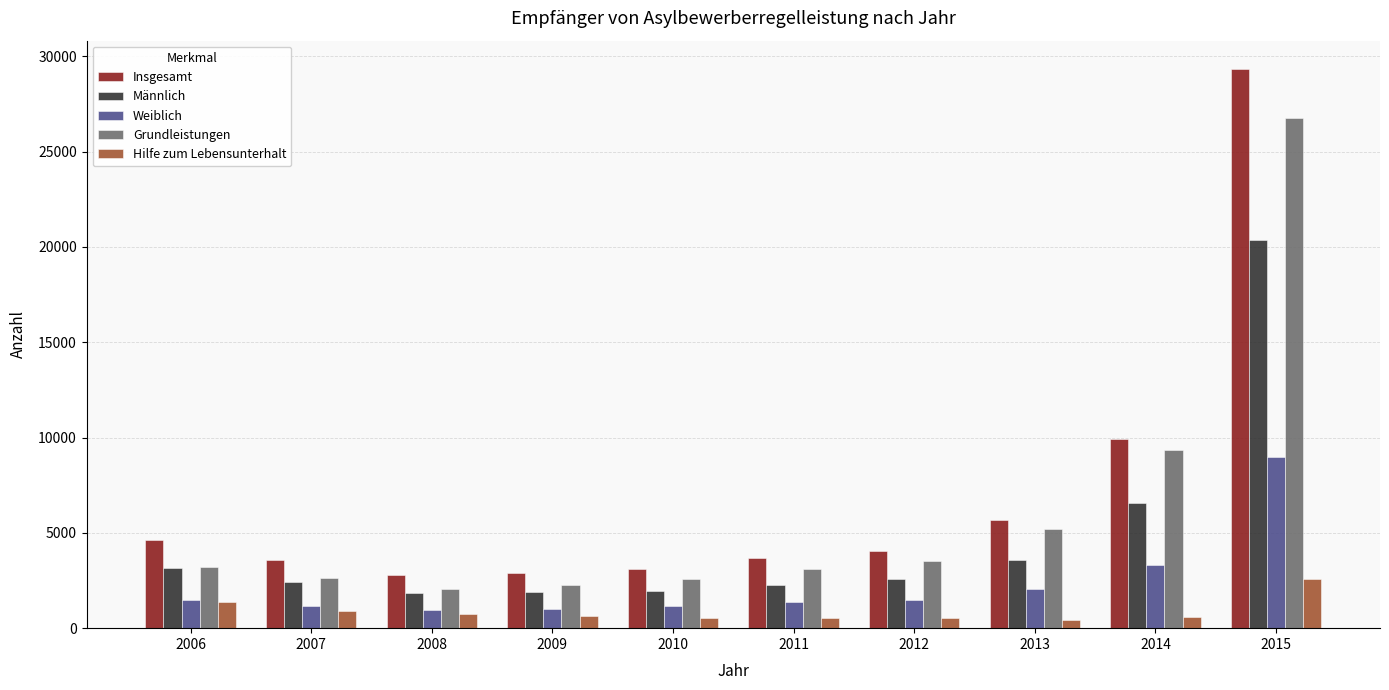

At which category does the chart reach its peak across all series?

2015